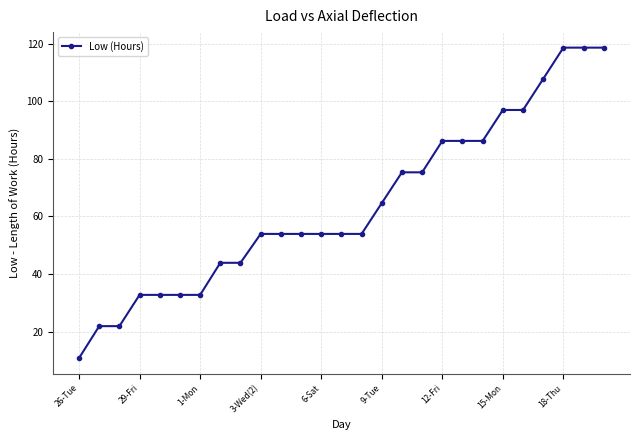

What is the minimum value shown in the chart?

10.8